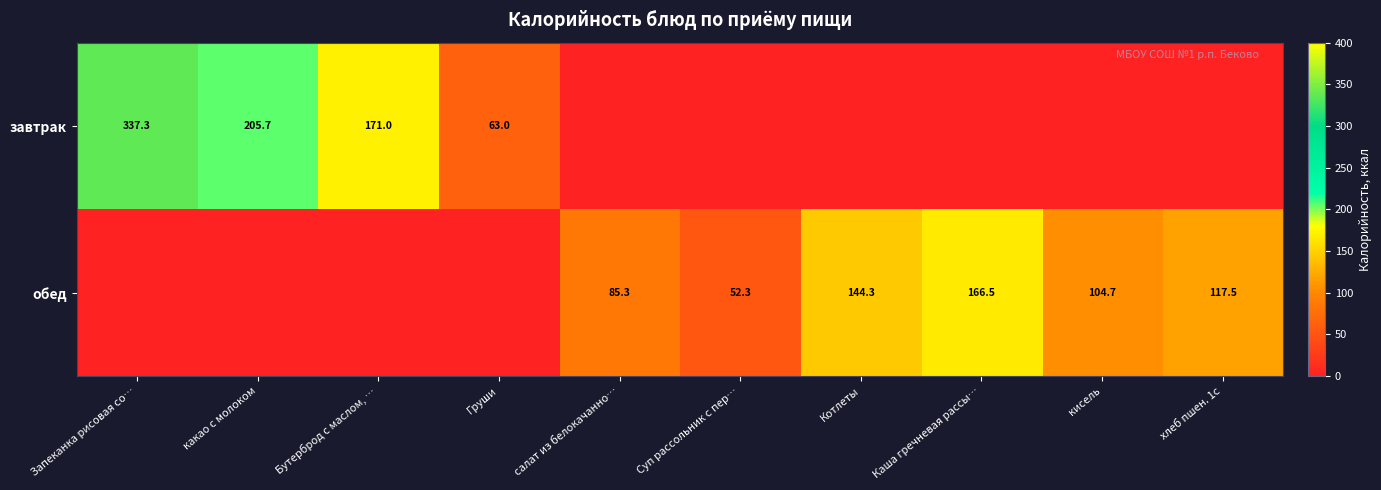

The value of обед at хлеб пшен. 1с is 34.7. True or false?

False